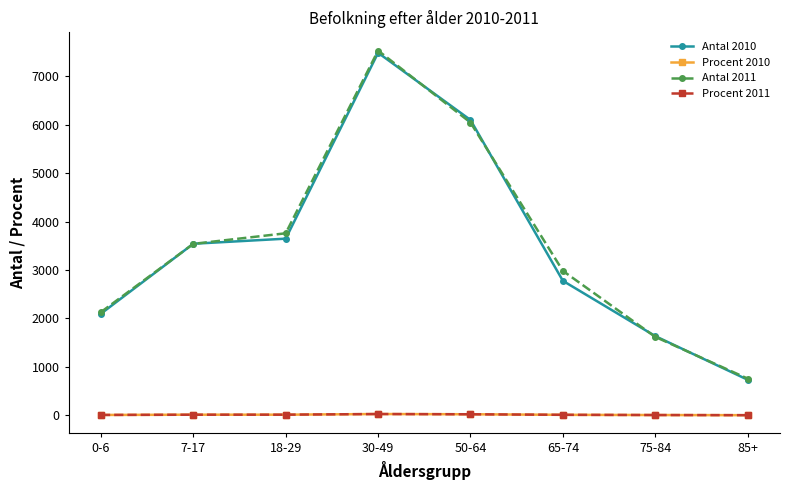

What is the smallest value displayed?

2.6